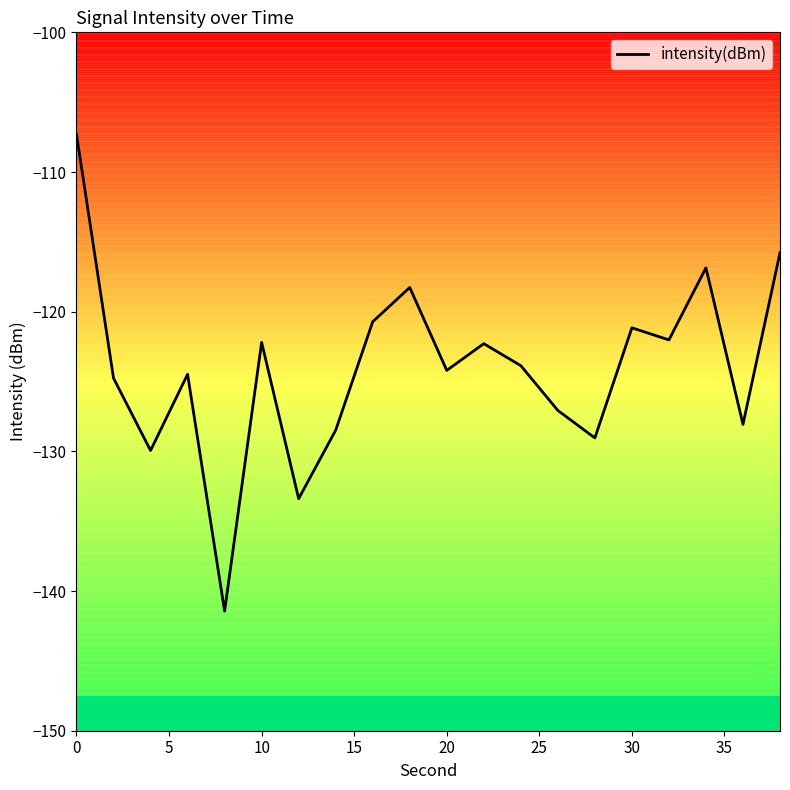

True or false: there are more than 0 points higher than both neighbors.

True